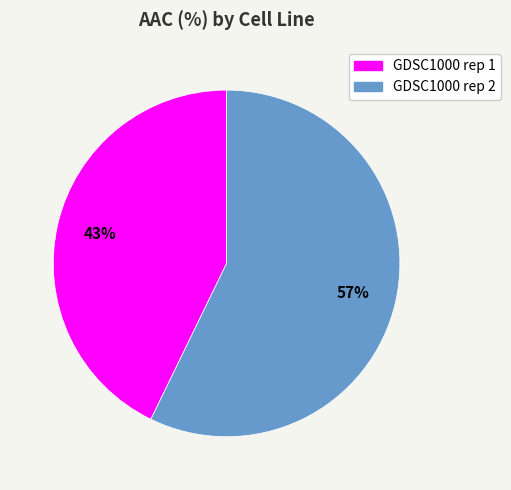

Rank the categories by value from lowest to highest.

GDSC1000 rep 1, GDSC1000 rep 2